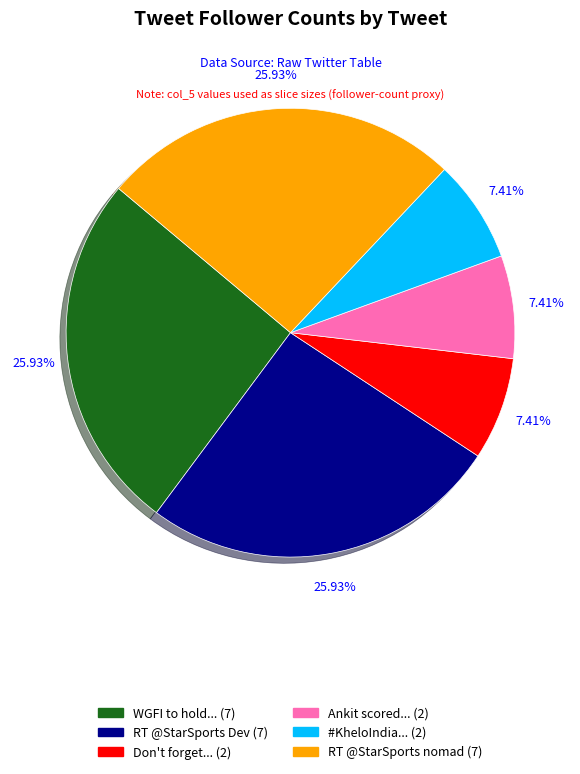

Count the number of slices in the pie.

6